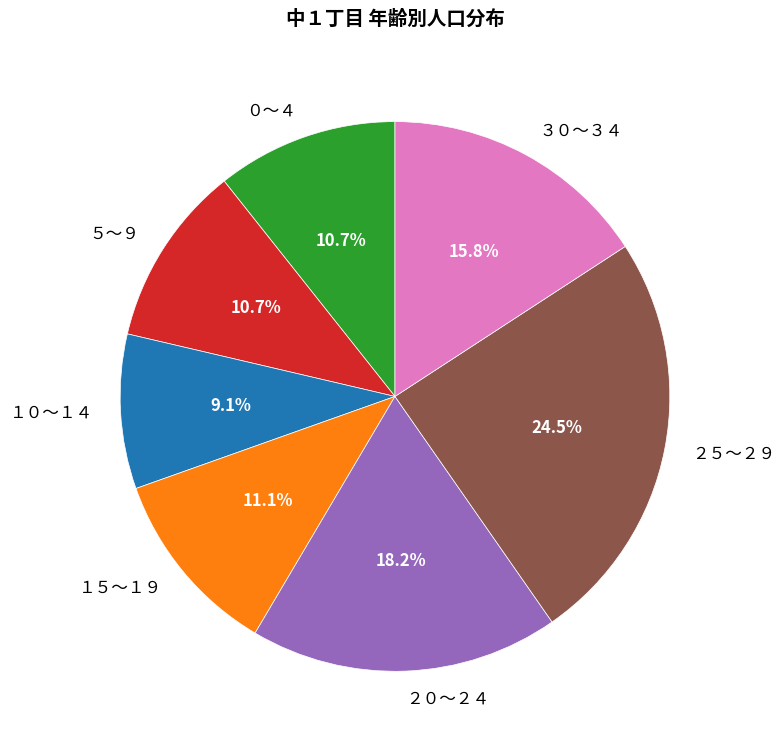

To the nearest percent, what portion does ２０～２４ represent?

18%